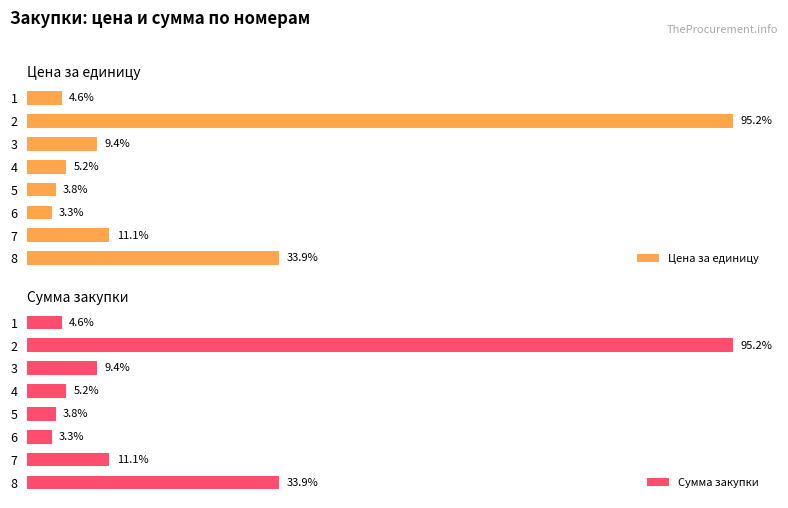

How many data points does each series have?

8